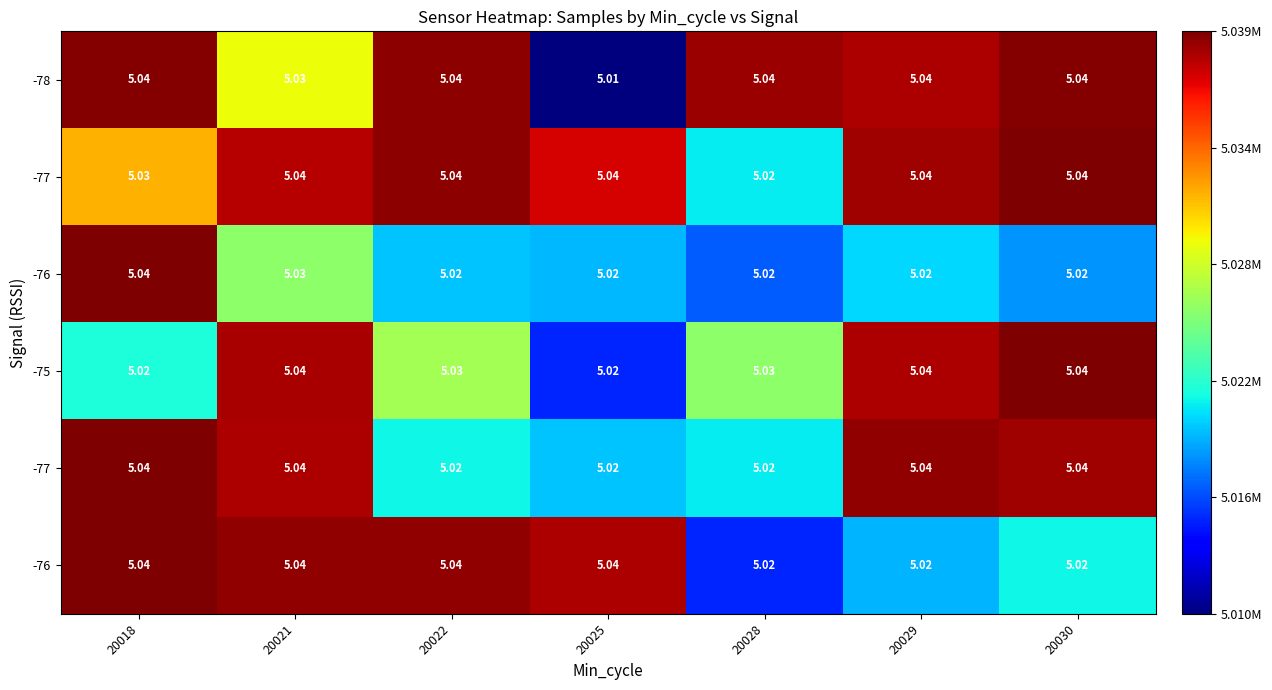

Which category has the lowest value across all series?

20025